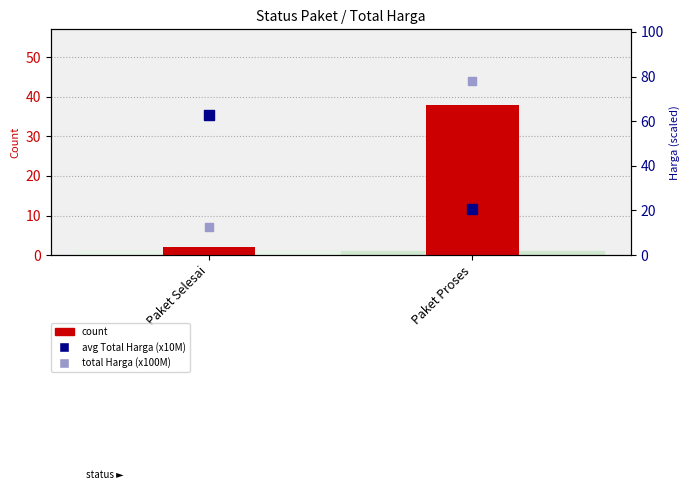

Which series has the largest Y range (max minus min)?

total Harga (x100M)